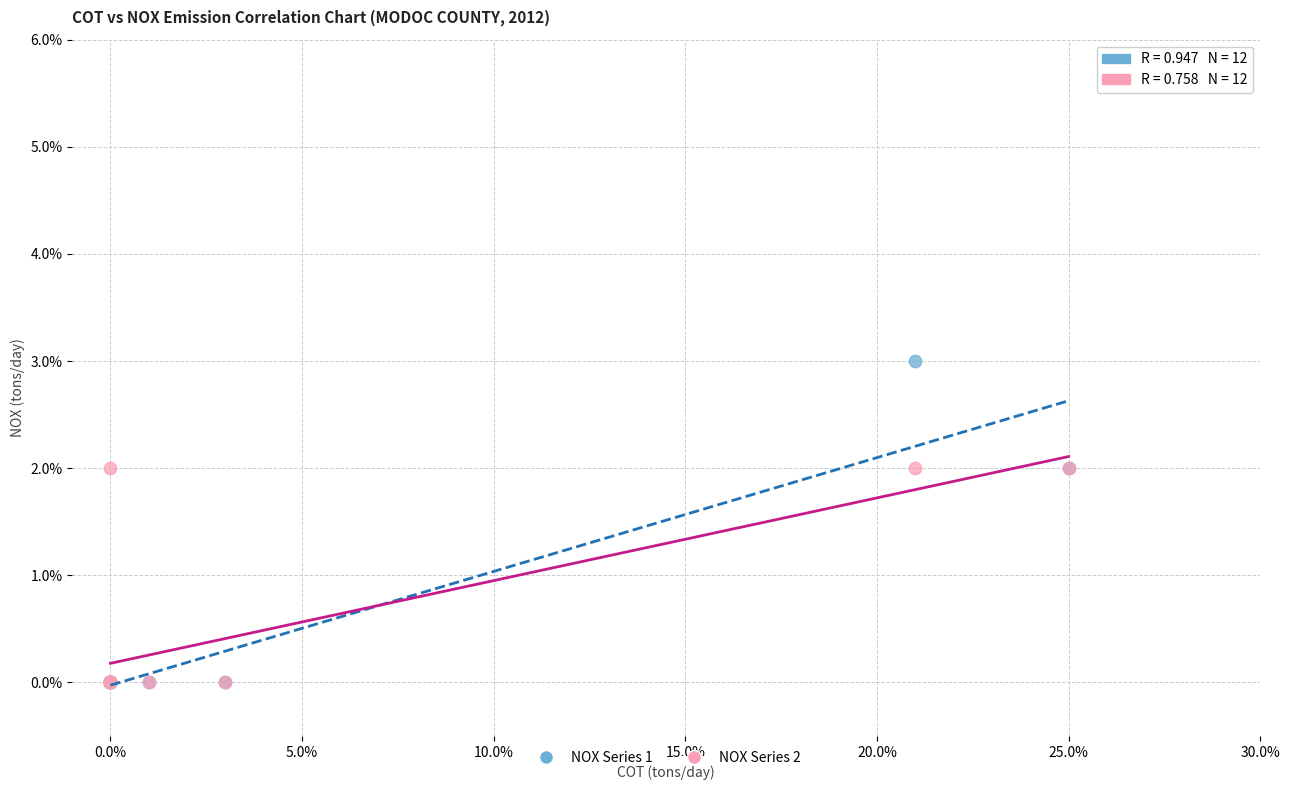

Which series contains the highest Y value?

NOX Series 1